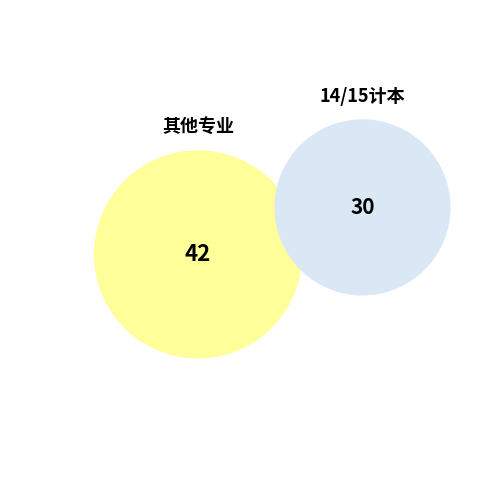

Is there any slice that represents more than half of the pie?

No